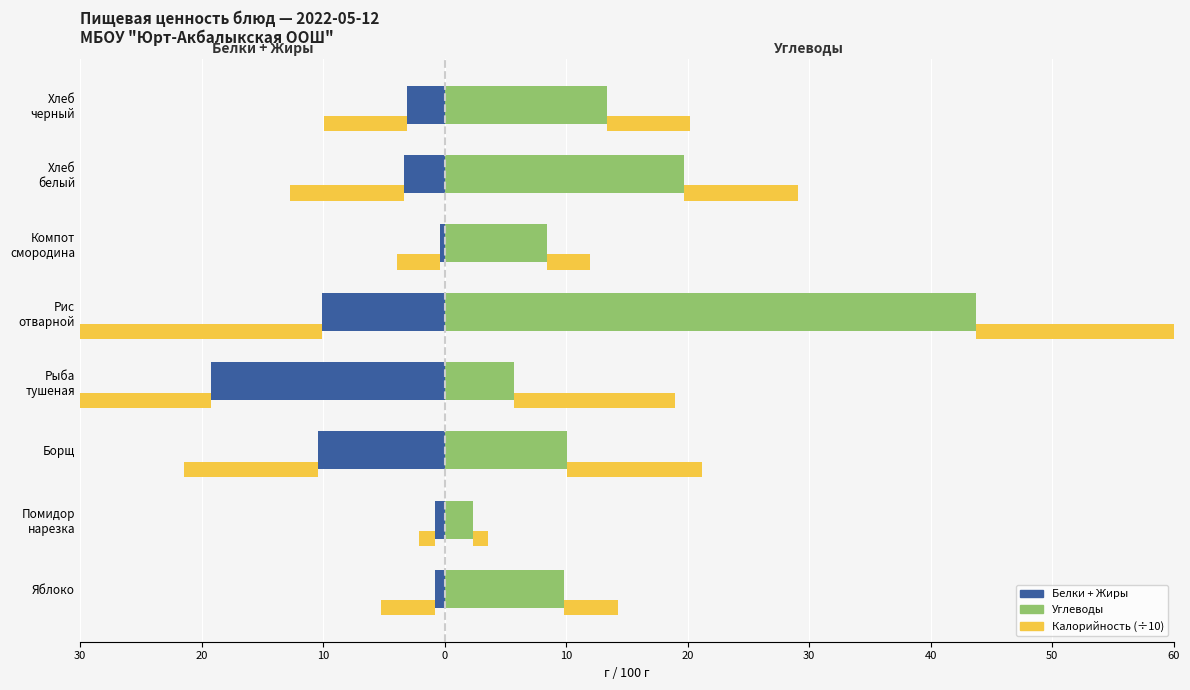

How many bars are there in total?

24